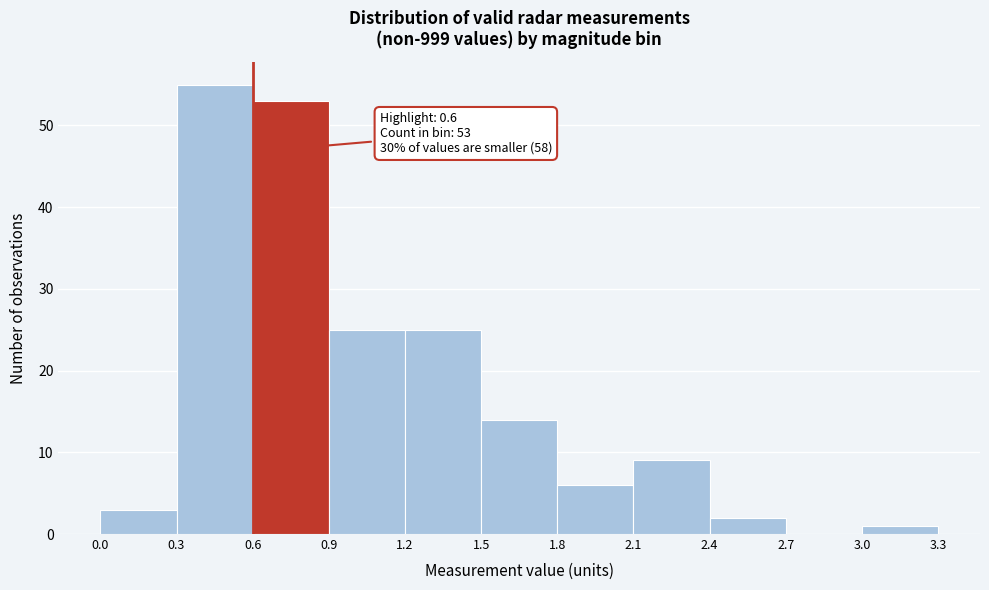

Which range on the x-axis has the tallest bar?

0.3 to 0.6